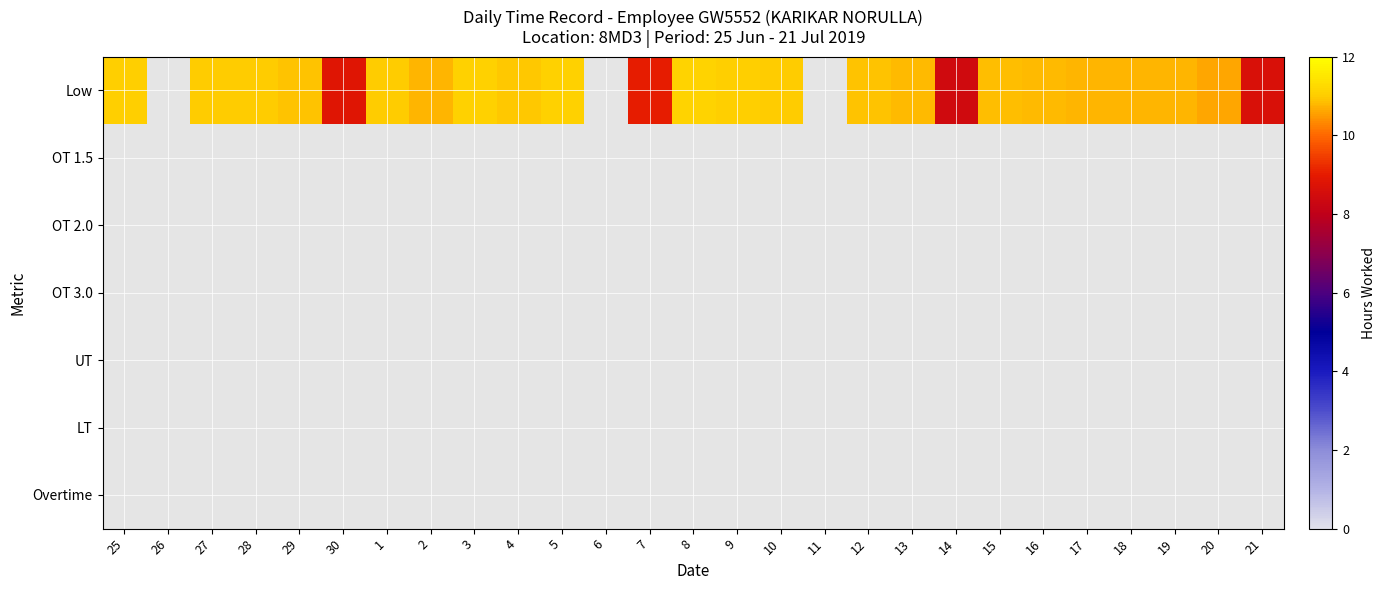

Rank the series at 7 from lowest to highest value.

Low, OT 1.5, OT 2.0, OT 3.0, UT, LT, Overtime